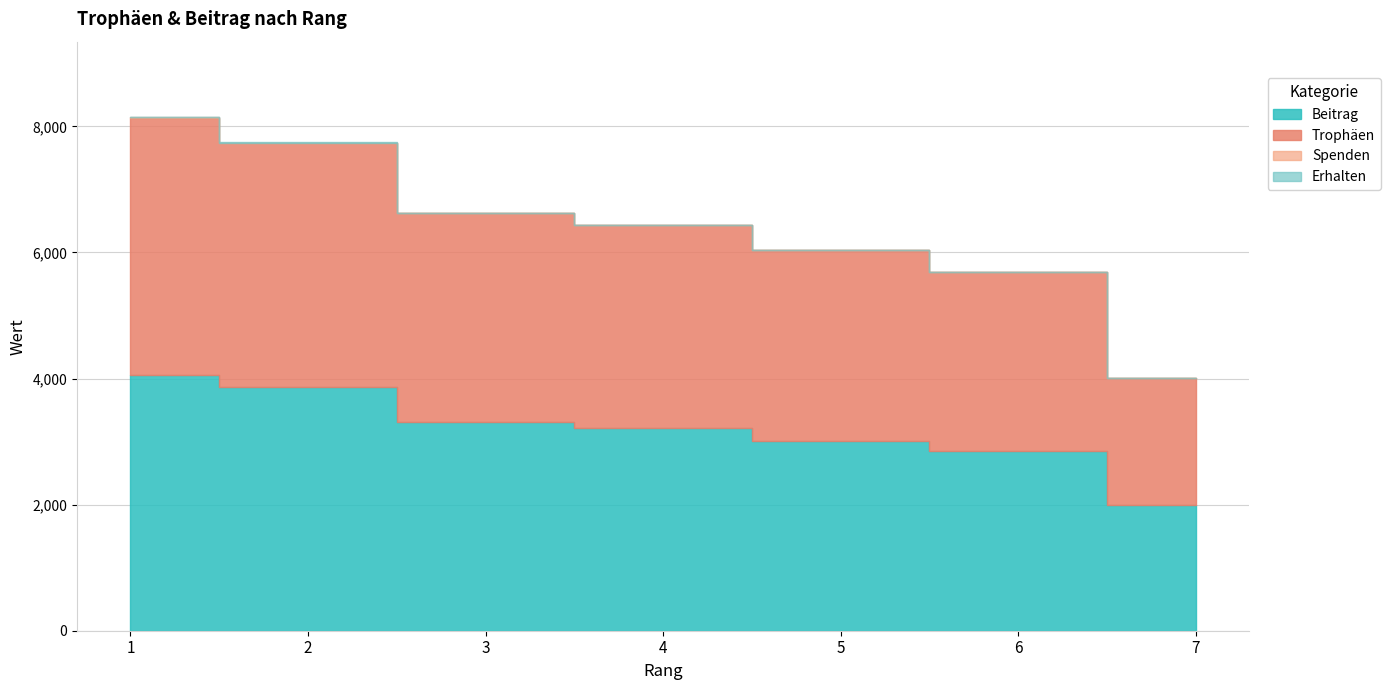

Which series has the largest total across all categories?

Trophäen